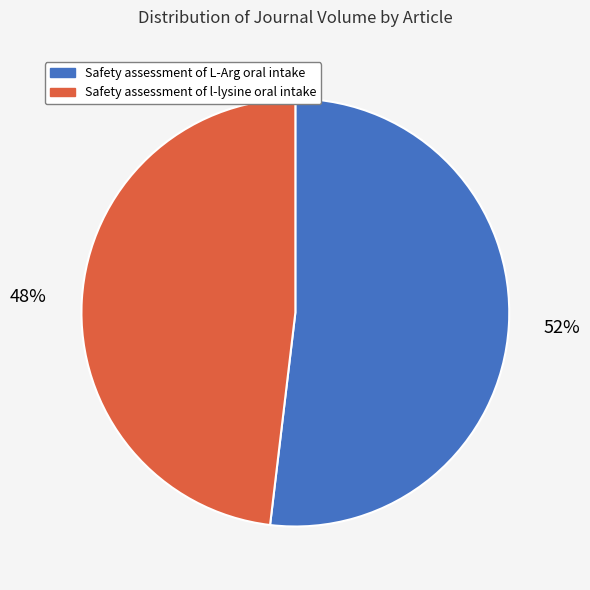

Combined, do Safety assessment of L-Arg oral intake and Safety assessment of l-lysine oral intake account for over 50%?

Yes